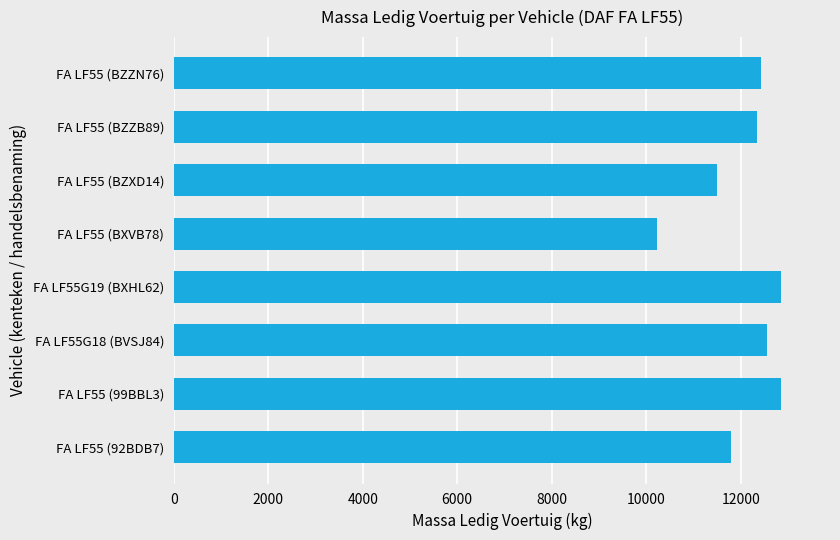

Is it true that the value at FA LF55 (BZXD14) is 11500?

True